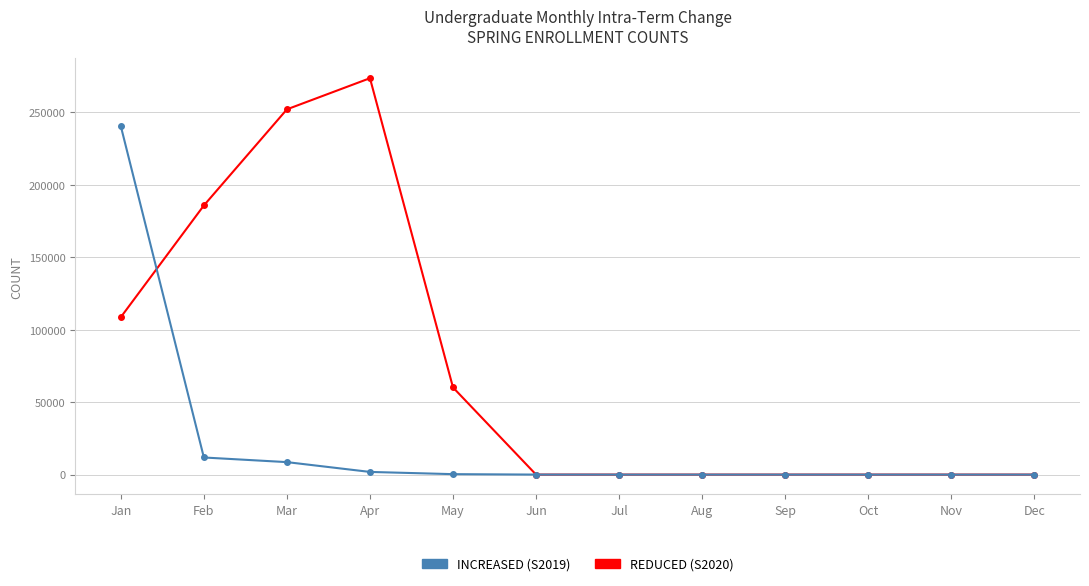

Where is the first local maximum for REDUCED (S2020)?

Apr